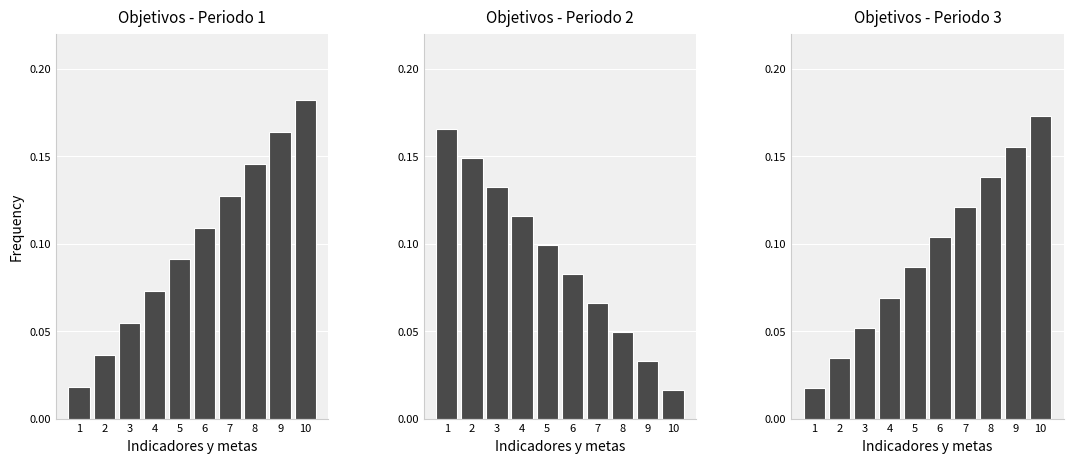

The value at 3 is 0.1. True or false?

False